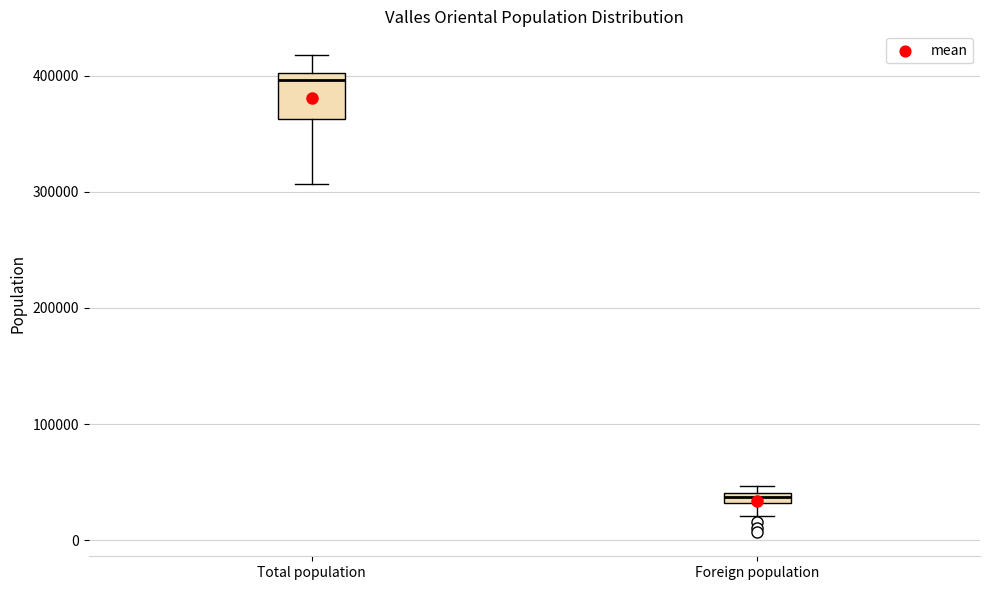

Where does the lower whisker of the box for Foreign population end on the y-axis? The values are not printed on the chart, so give them approximately, as read against the axis.

20000